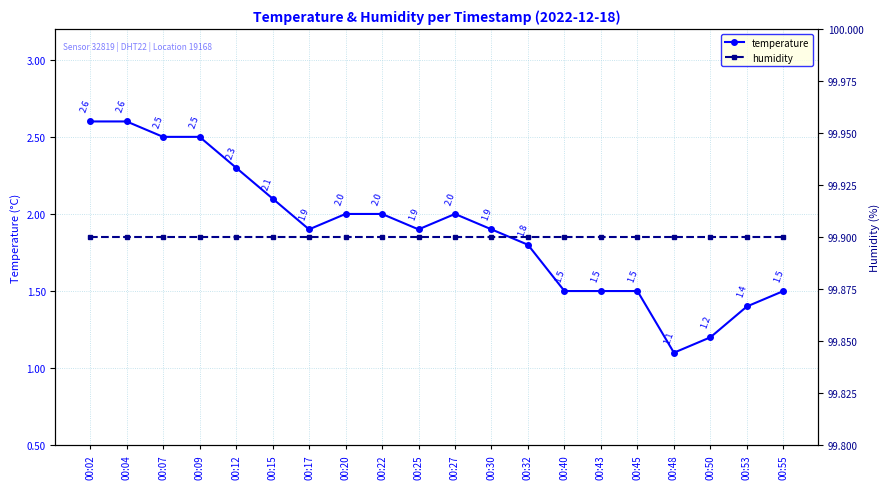

True or false: humidity and temperature intersect in this chart.

False